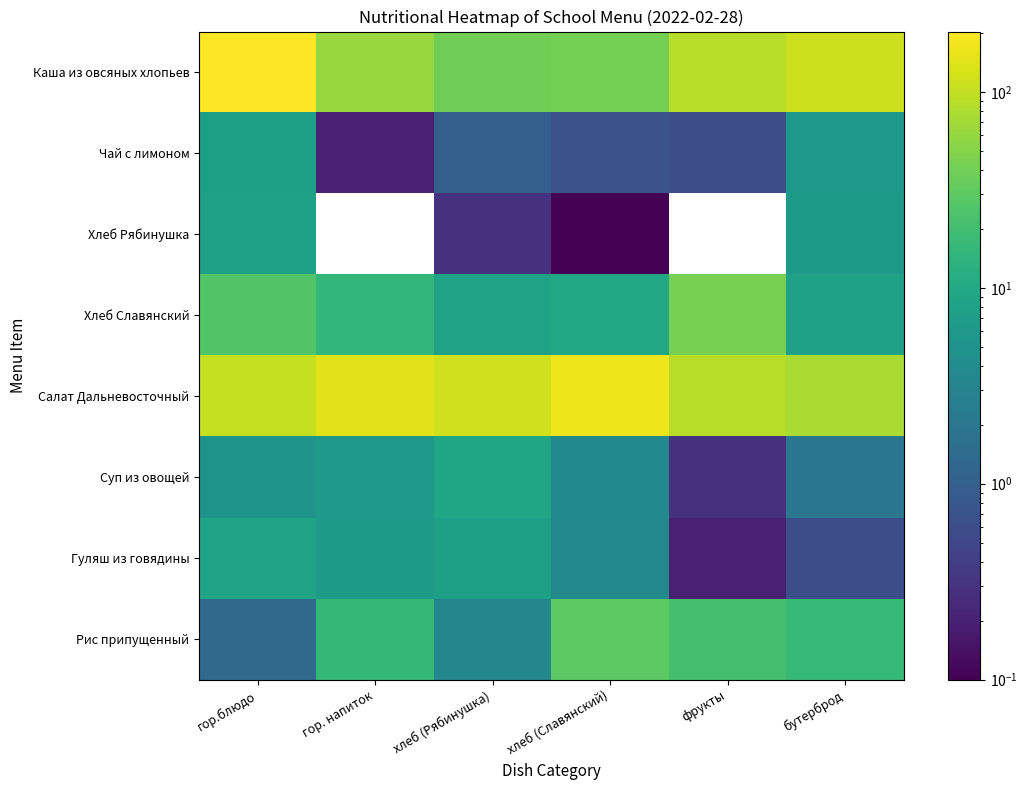

What is the spread (max minus min) of values at хлеб (Рябинушка)?

117.2